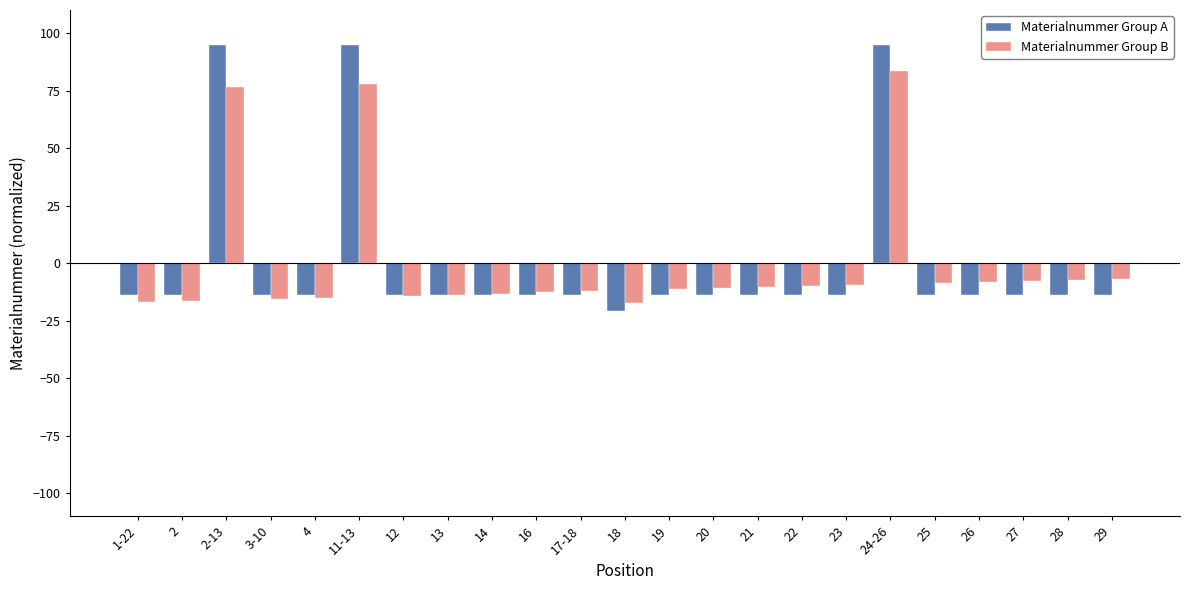

True or false: Materialnummer Group B has a value of -7.3 at 28.

True